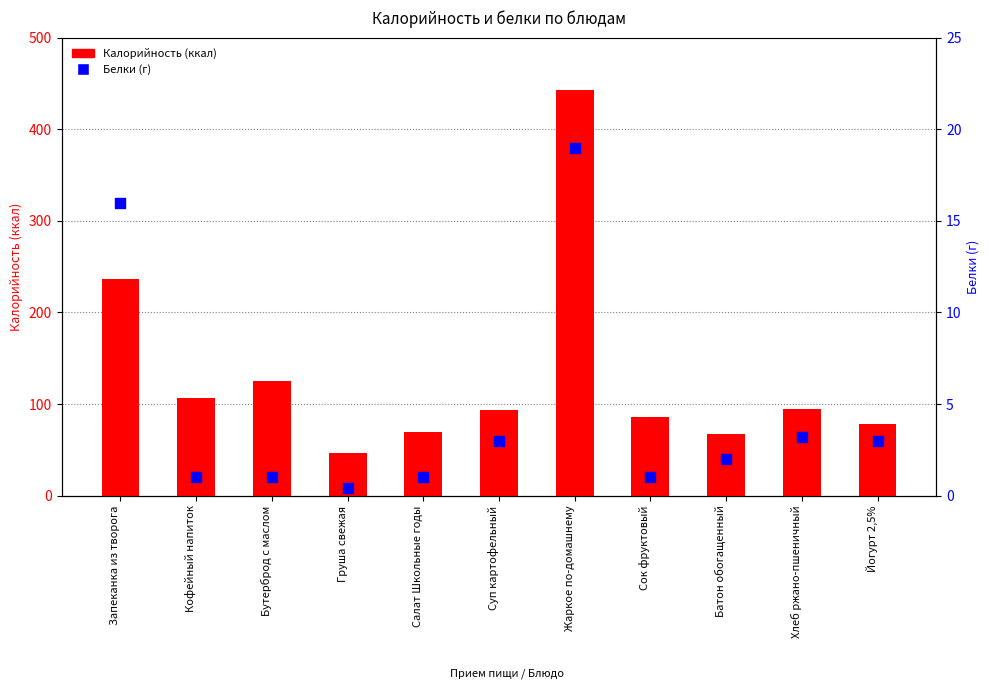

What is the total value across all series at Жаркое по-домашнему?

462.0